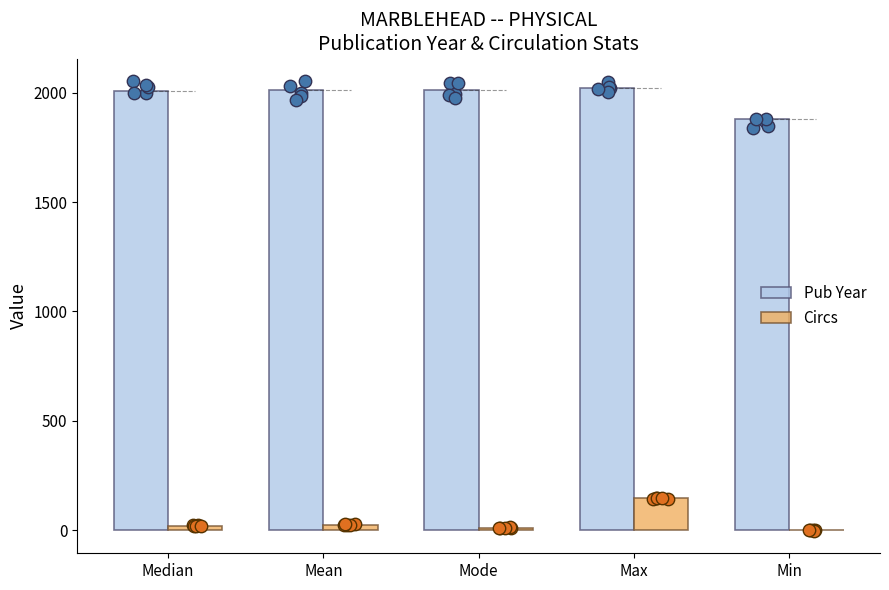

What are all the series names shown in the legend?

Pub Year, Circs